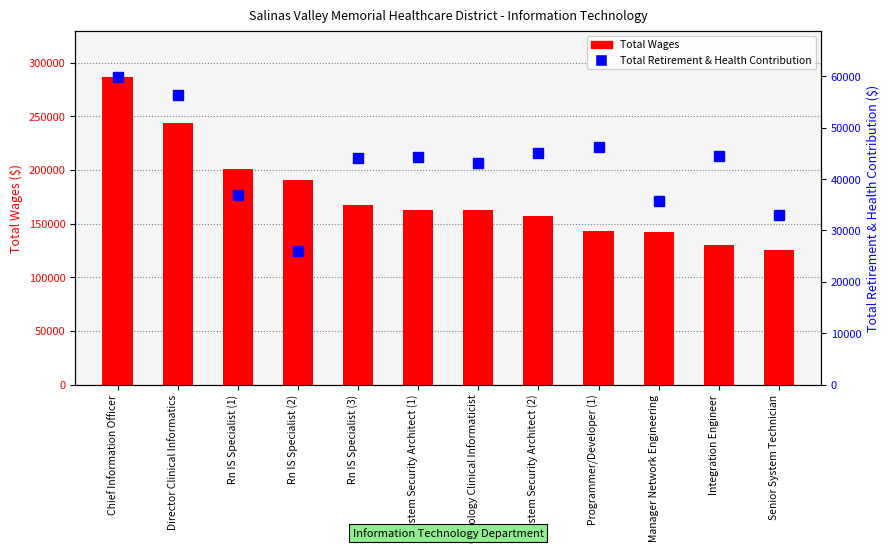

At System Security Architect (2), list the series in order from largest to smallest.

Total Wages, Total Retirement & Health Contribution